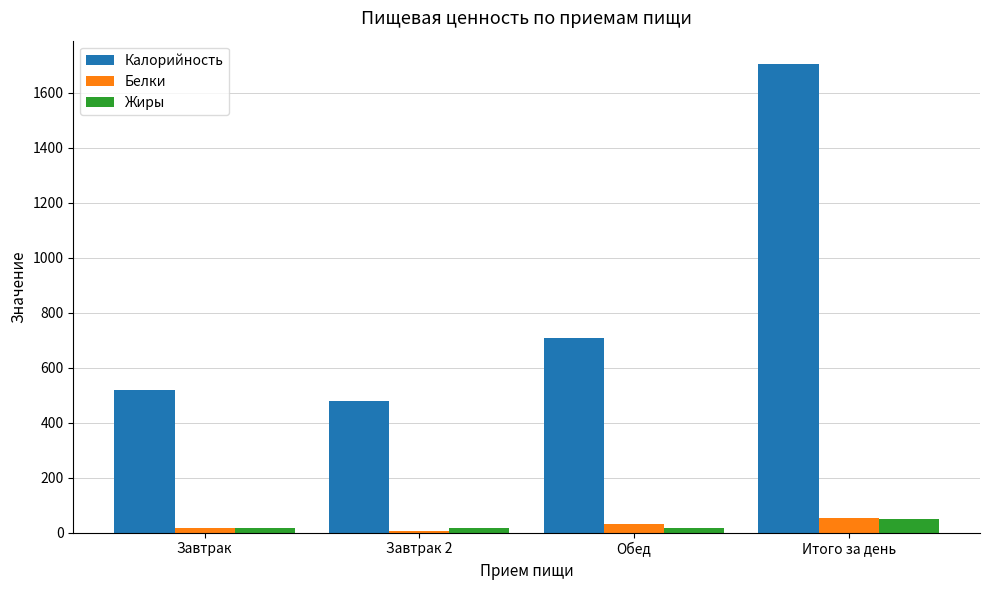

The Белки series shows 52 at Итого за день. True or false?

True